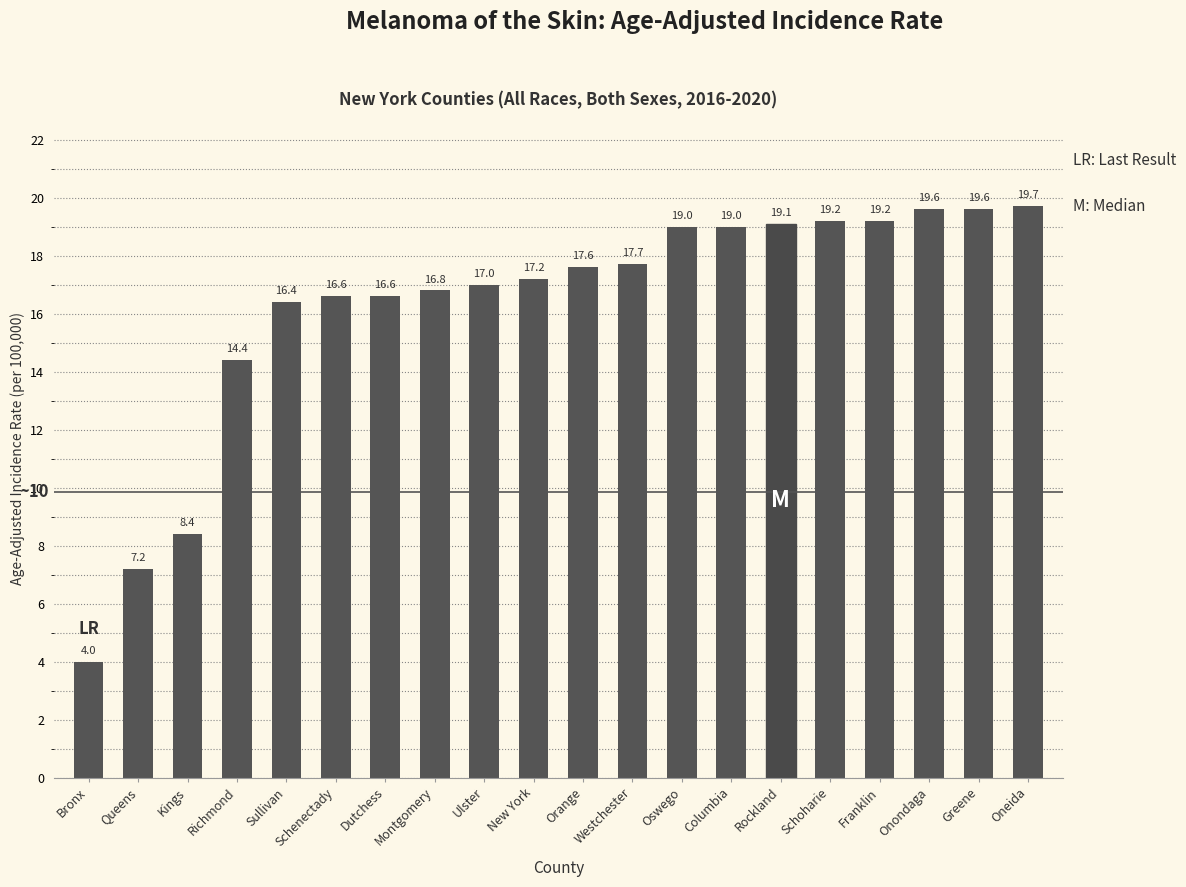

How many data points does each series have?

20